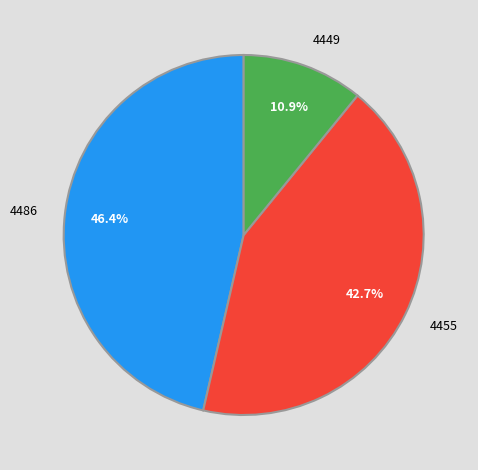

Which category has the smallest portion of the pie?

4449